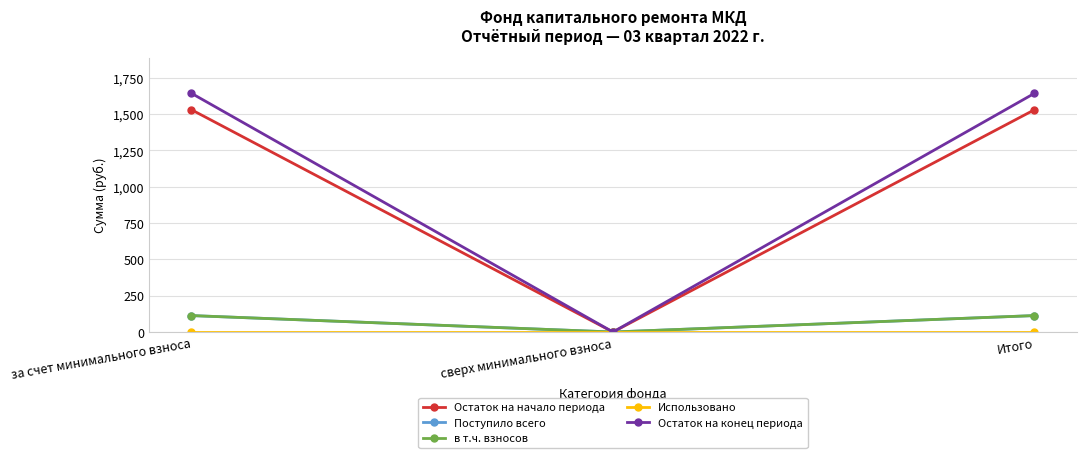

Is this an area chart (filled region under the line)?

No